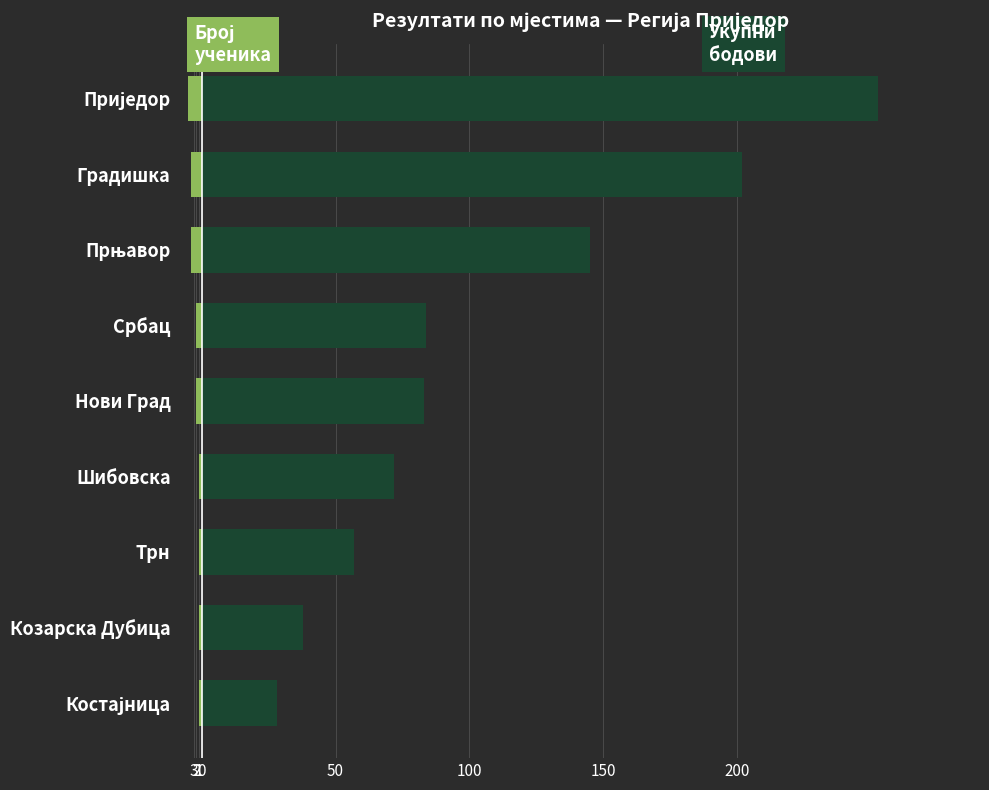

What value does the Укупни бодови series have at Шибовска, to the nearest 5?

70